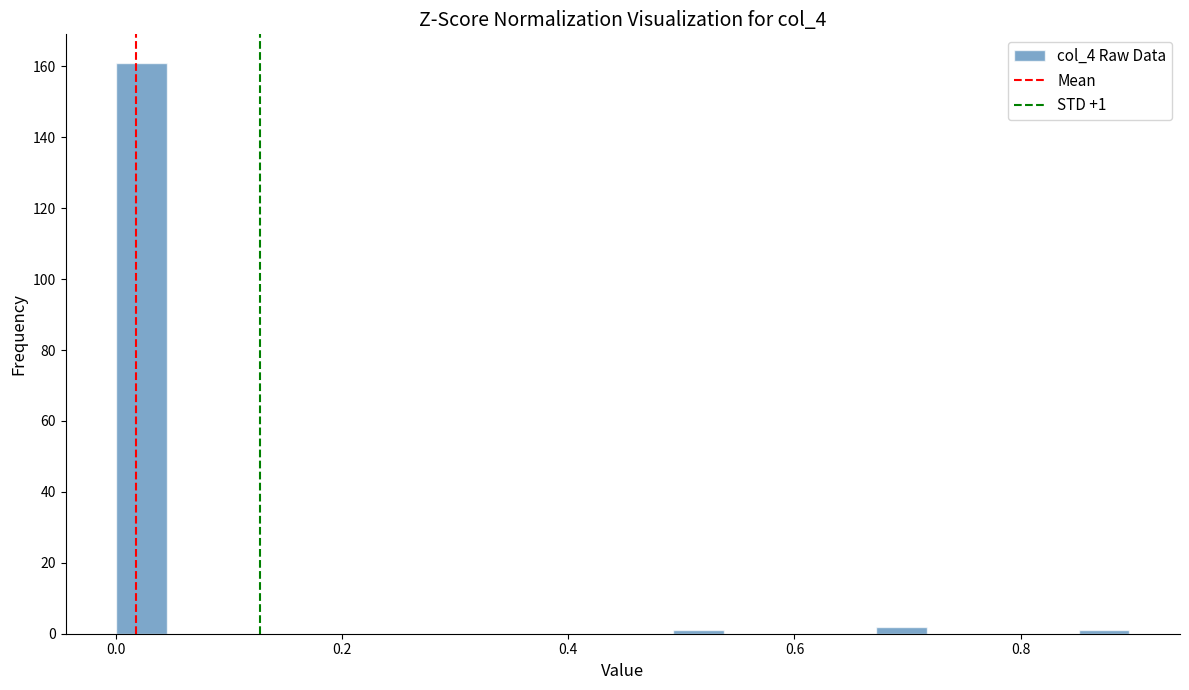

Around what value on the x-axis is the tallest bar? Give the approximate position of its centre, as read against the axis.

0.02